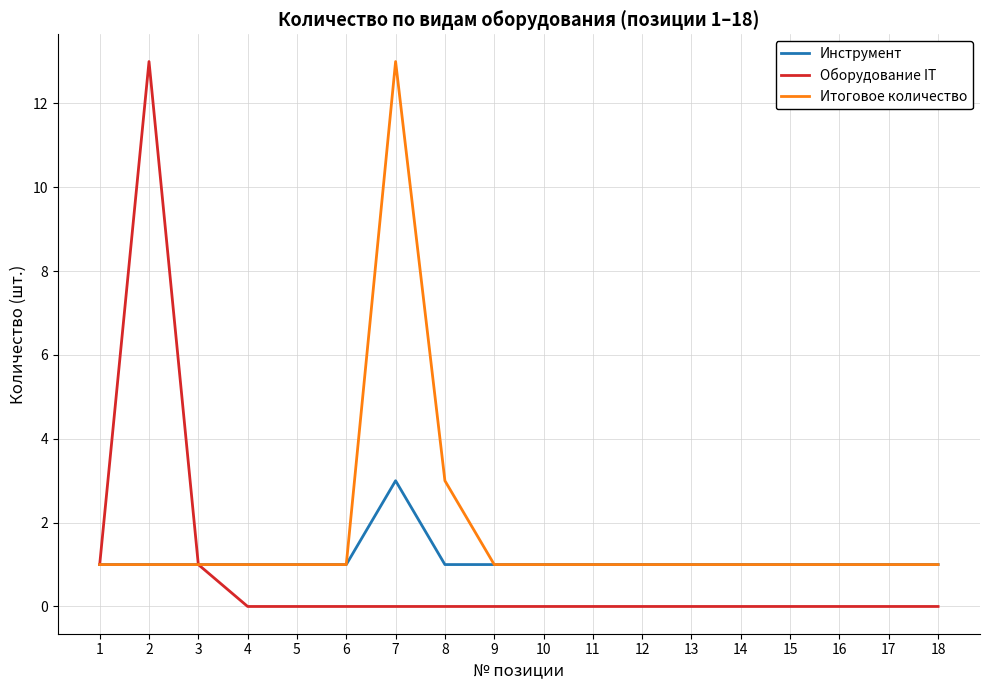

Reading right to left, list all the values displayed in this chart.

Инструмент: 18=1	17=1	16=1	15=1	14=1	13=1	12=1	11=1	10=1	9=1	8=1	7=3	6=1	5=1	4=1	3=1	2=1	1=1
Оборудование IT: 18=0	17=0	16=0	15=0	14=0	13=0	12=0	11=0	10=0	9=0	8=0	7=0	6=0	5=0	4=0	3=1	2=13	1=1
Итоговое количество: 18=1	17=1	16=1	15=1	14=1	13=1	12=1	11=1	10=1	9=1	8=3	7=13	6=1	5=1	4=1	3=1	2=1	1=1